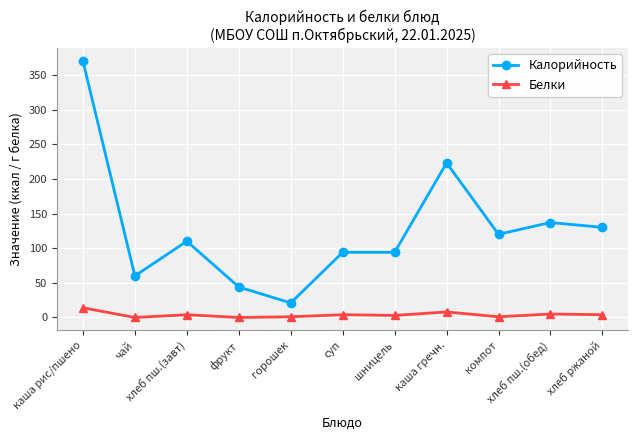

Count the number of categories in the chart.

11